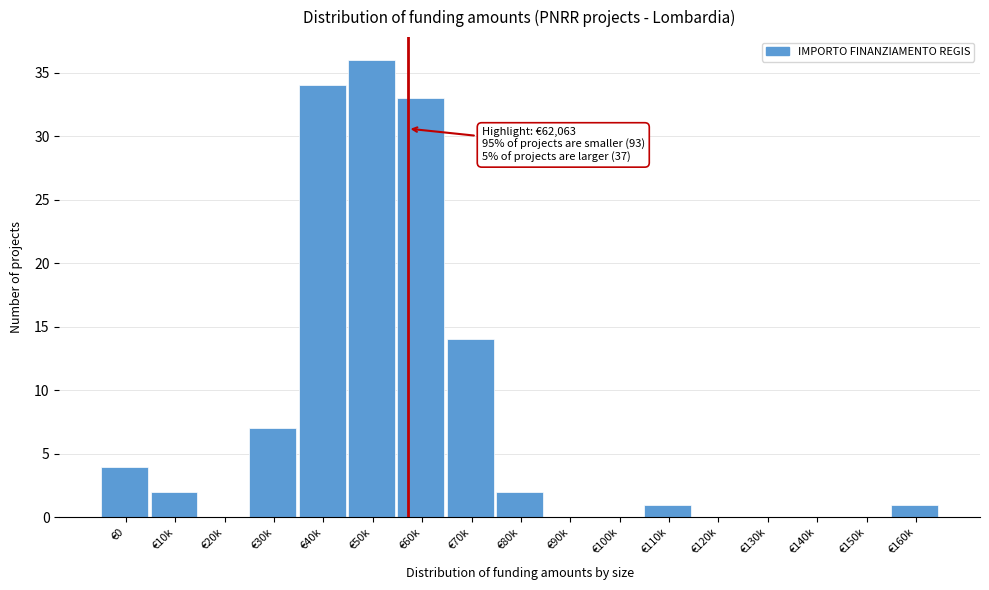

Which has a higher value, €10k or €0?

€0